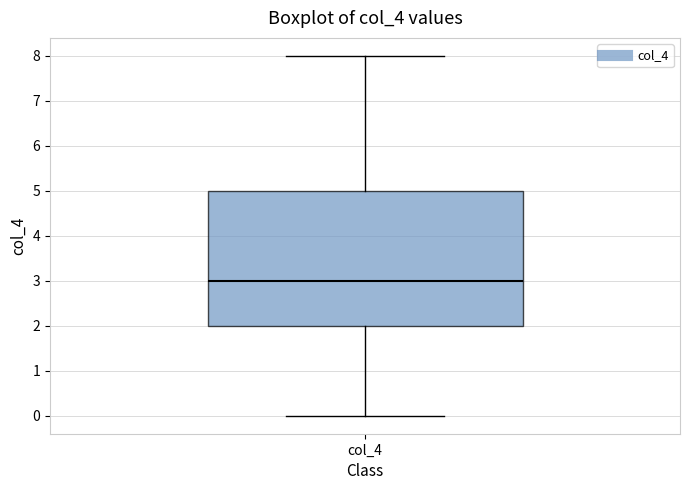

Where does the median line of the box for col_4 sit on the y-axis? The values are not printed on the chart, so give them approximately, as read against the axis.

3